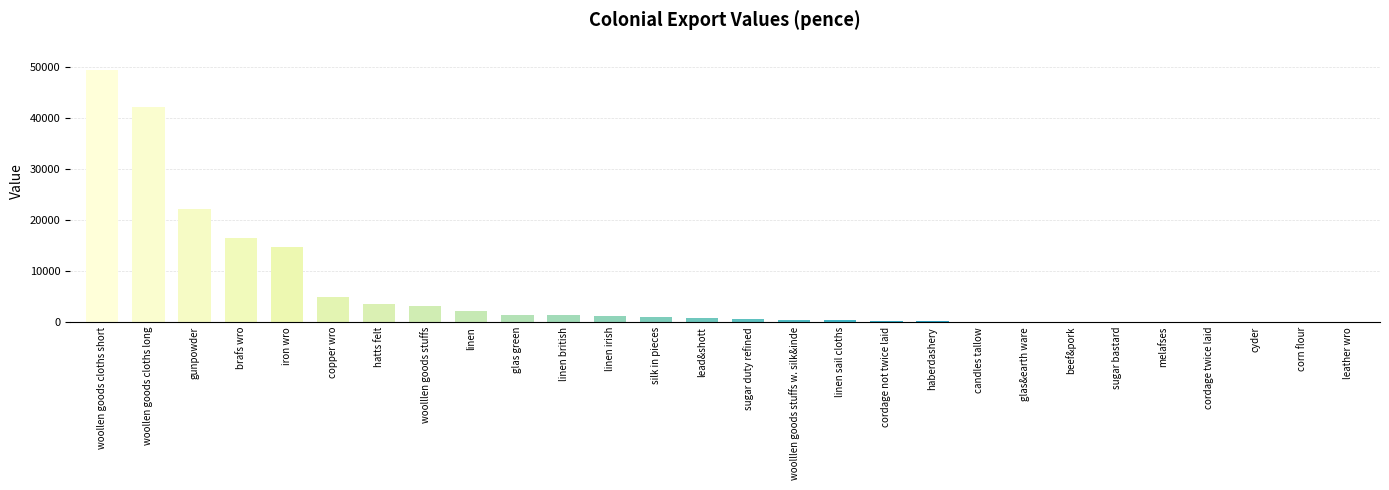

Are the bars horizontal?

No